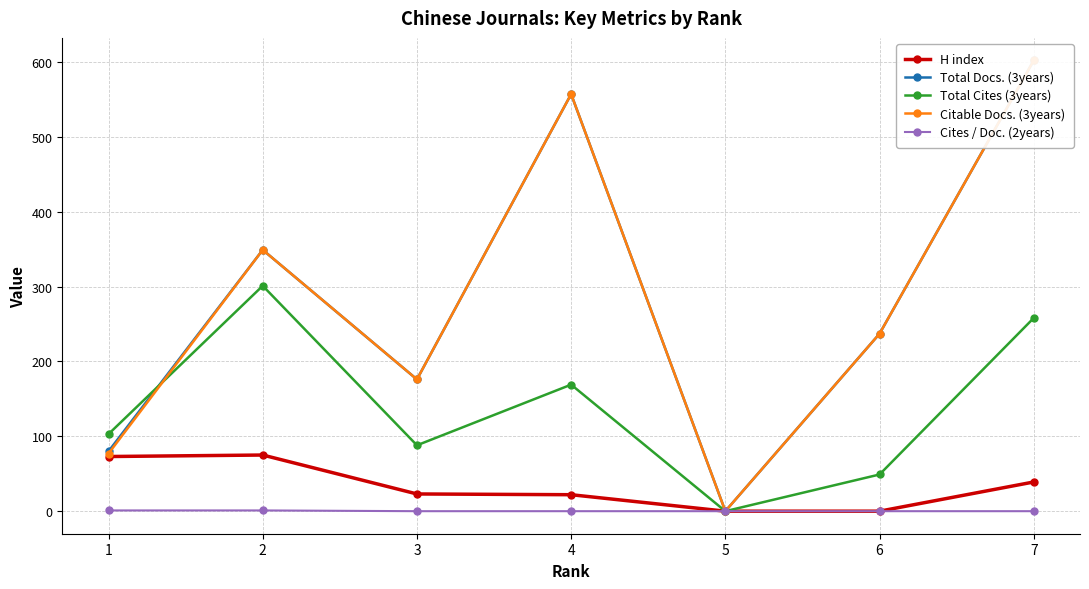

Where is Cites / Doc. (2years) nearest to the value 0?

3